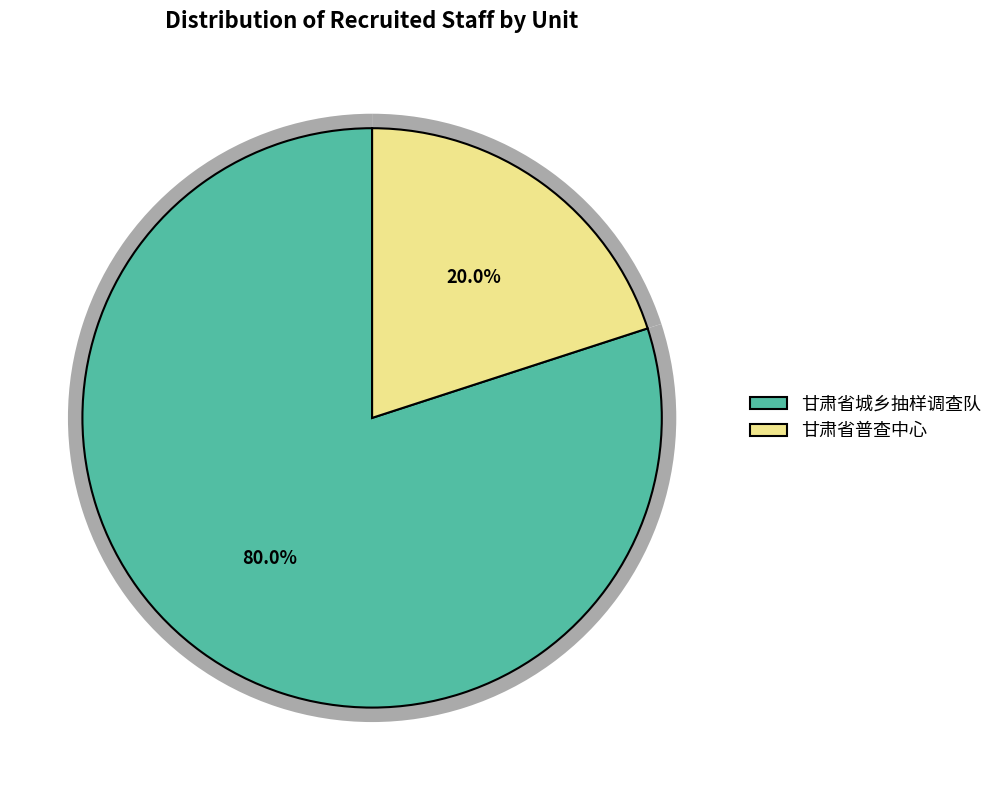

How many slices are in this pie chart?

2